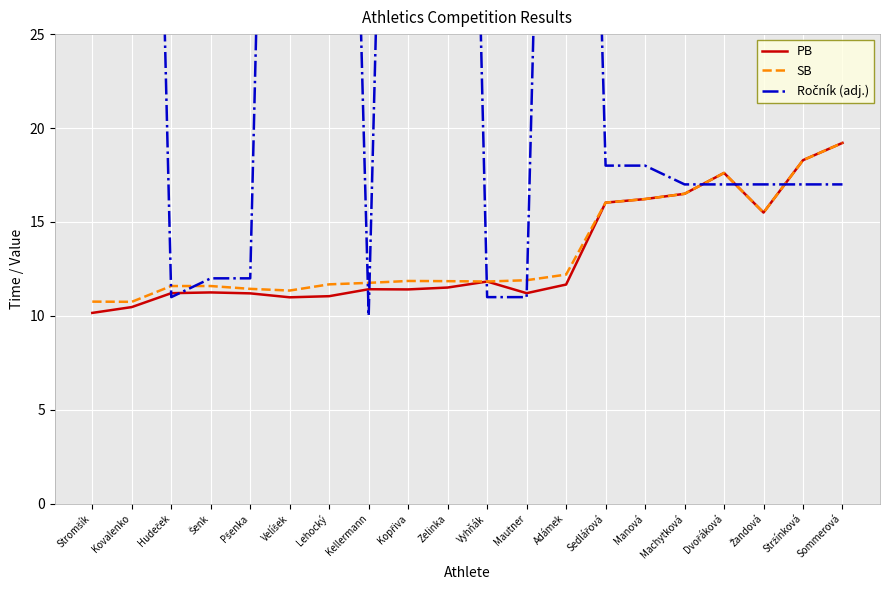

Reading left to right, list all the values displayed in this chart.

PB: 10.2	10.5	11.2	11.2	11.2	11.0	11.1	11.4	11.4	11.5	11.8	11.2	11.7	16.0	16.2	16.5	17.6	15.5	18.3	19.2
SB: 10.8	10.8	11.6	11.6	11.4	11.3	11.7	11.8	11.9	11.8	11.8	11.9	12.2	16.0	16.2	16.5	17.6	15.5	18.3	19.2
Ročník (adj.): 94.0	97.0	11.0	12.0	12.0	99.0	88.0	10.0	93.0	99.0	11.0	11.0	93.0	18.0	18.0	17.0	17.0	17.0	17.0	17.0